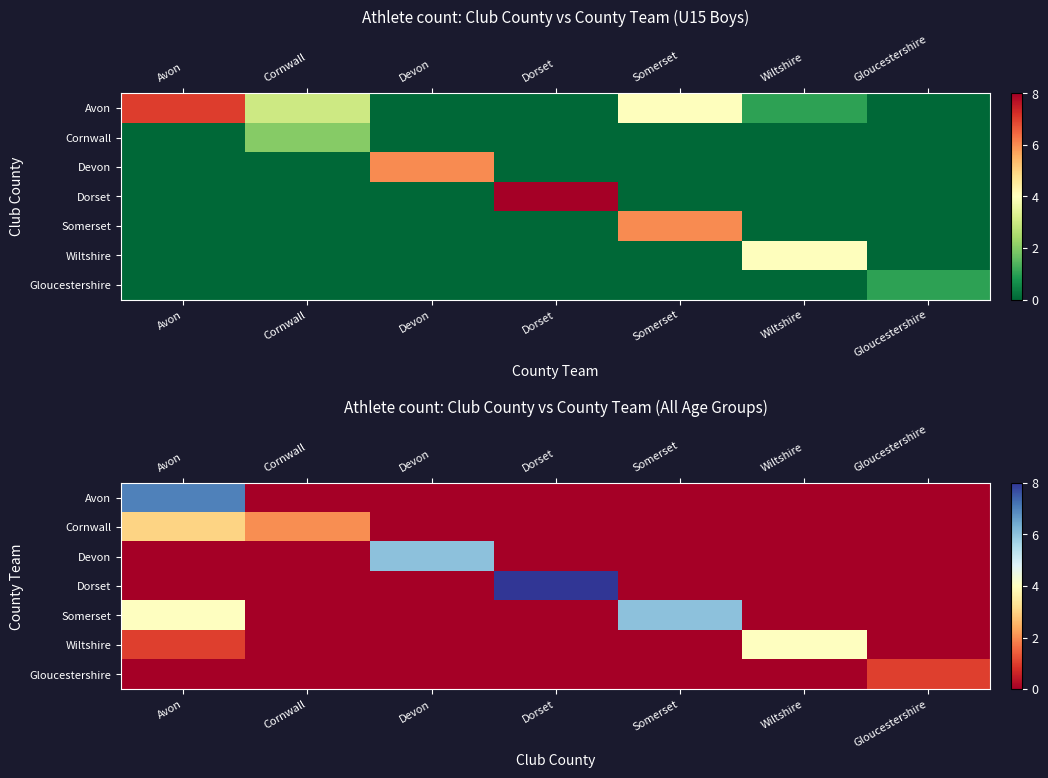

Is it true that Cornwall equals 0 at Wiltshire?

True